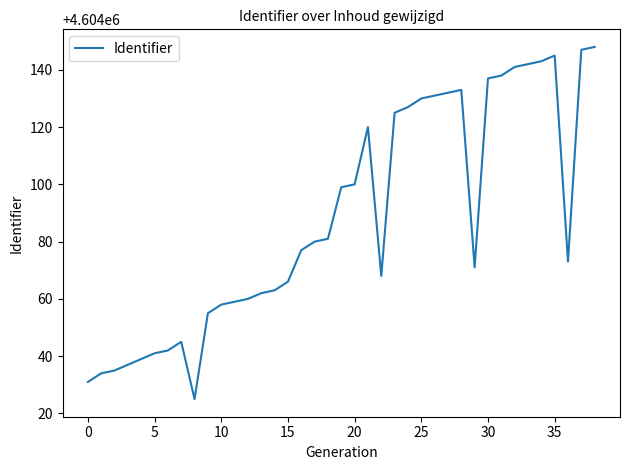

What is the minimum value shown in the chart?

4604025